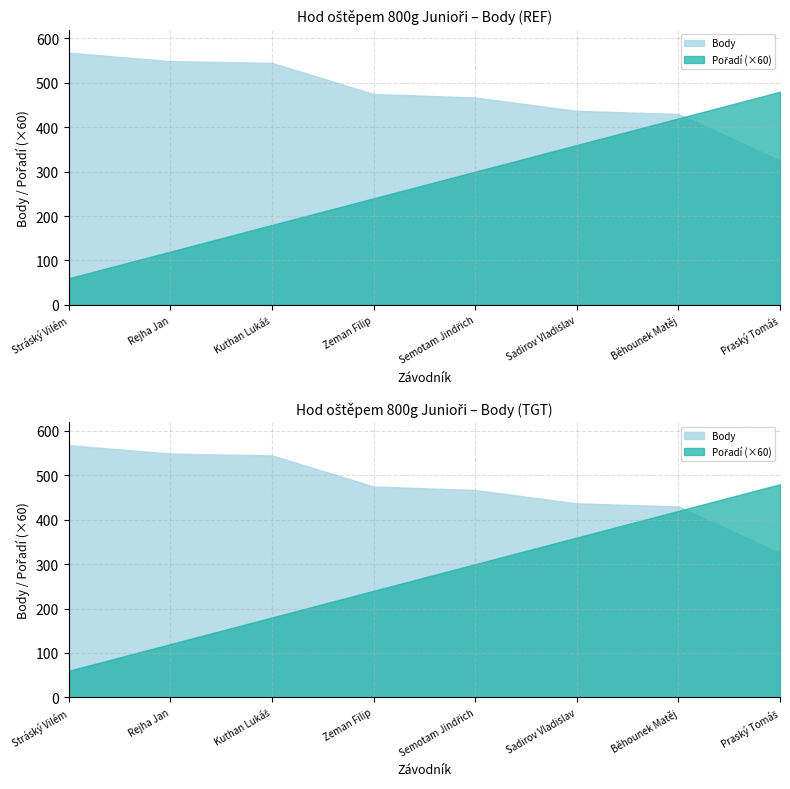

How many values in the Pořadí series exceed 5?

3